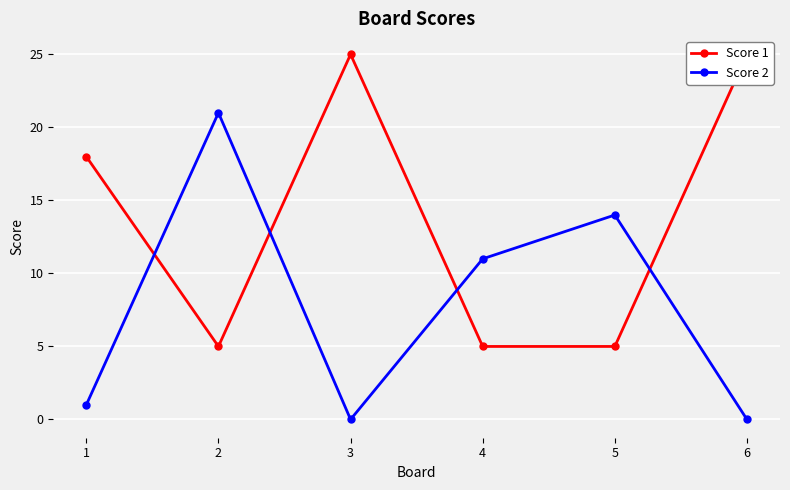

At which label is Score 2 closest to 10?

4